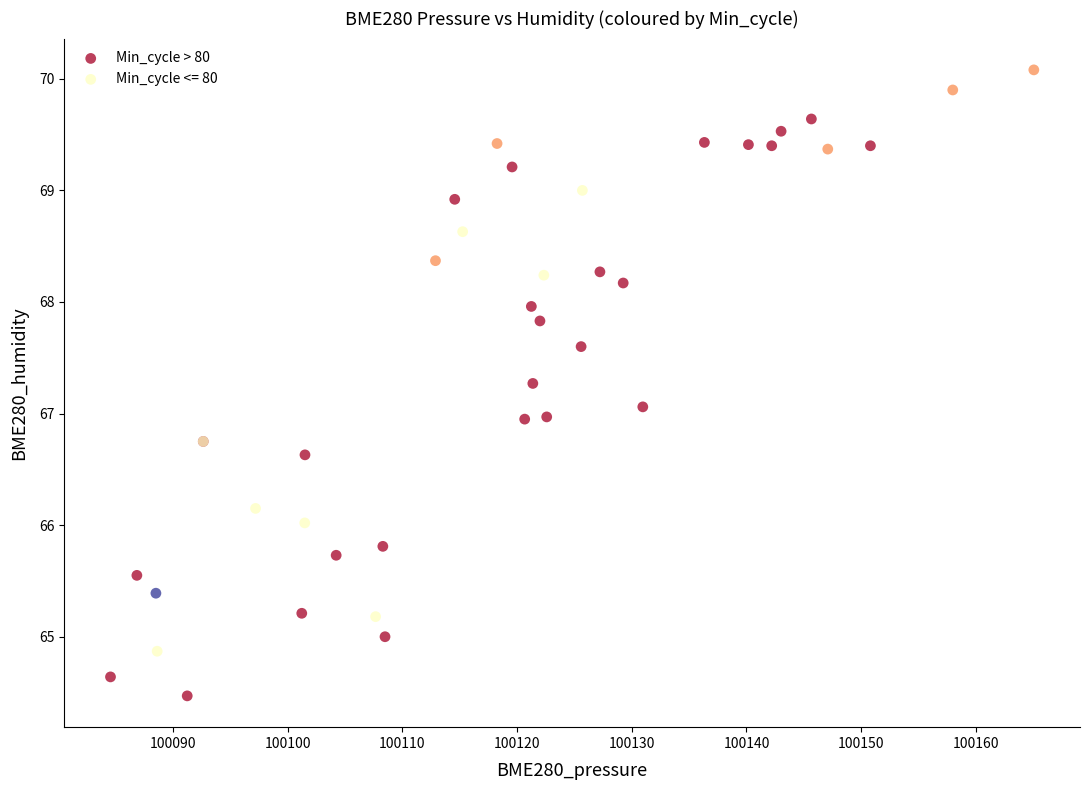

Which series has the widest spread of Y values?

Min_cycle > 80